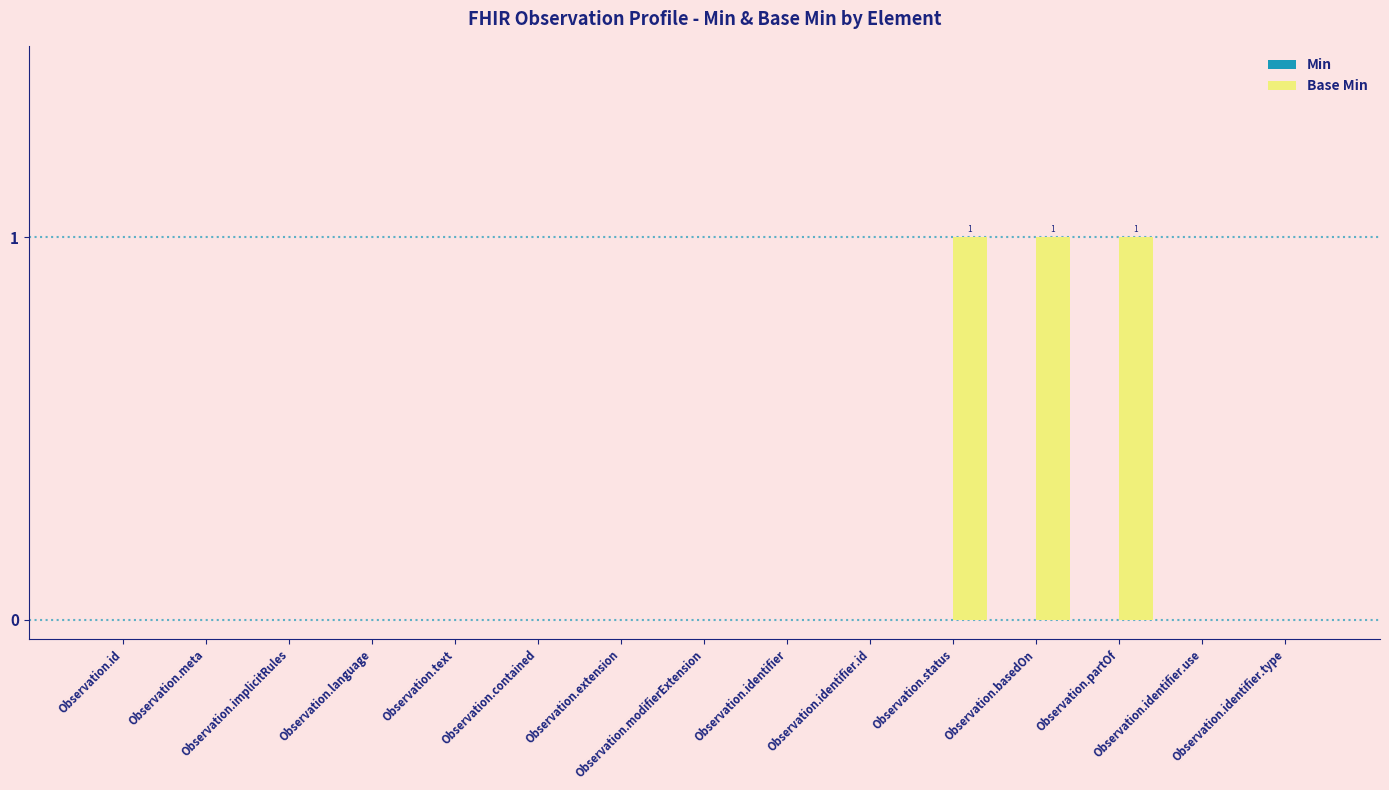

What is the sum of all values?

3